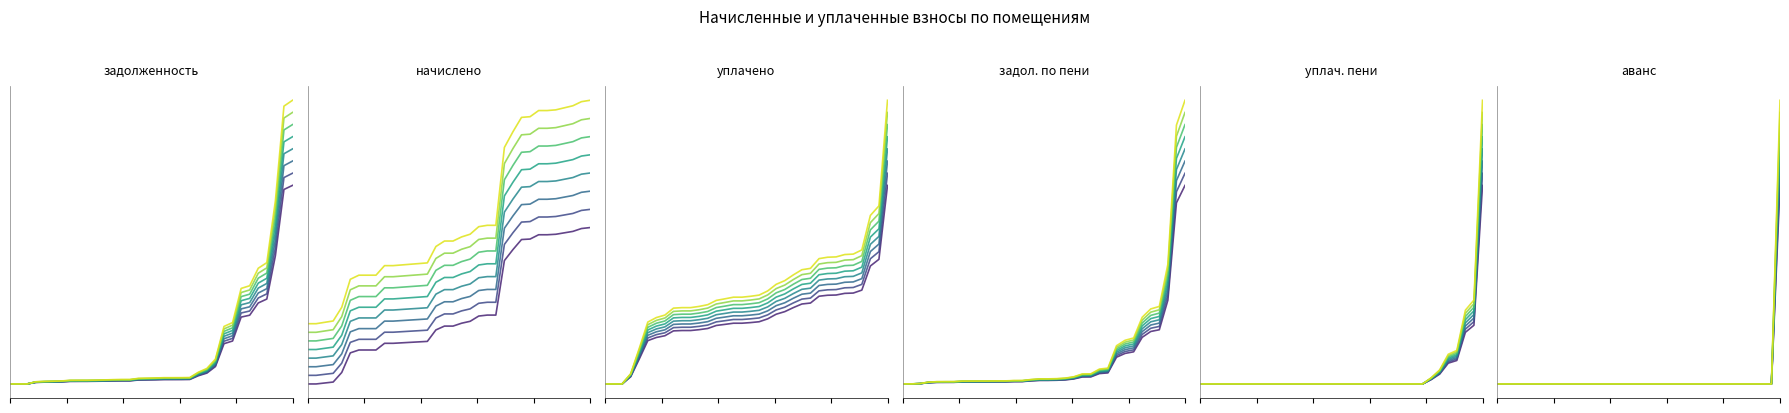

Rank the series at 1 from highest to lowest value.

начислено, уплачено, задолженность по пени, задолженность, уплачено пени, аванс